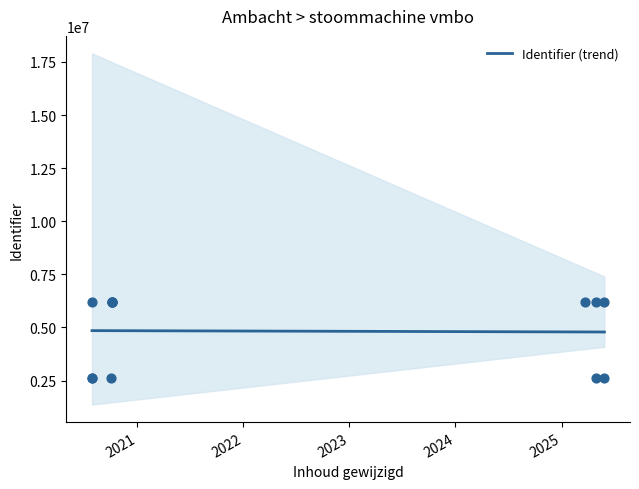

Approximately how many times larger is the value at 2025-03-21 compared to 2020-07-29?

2.4